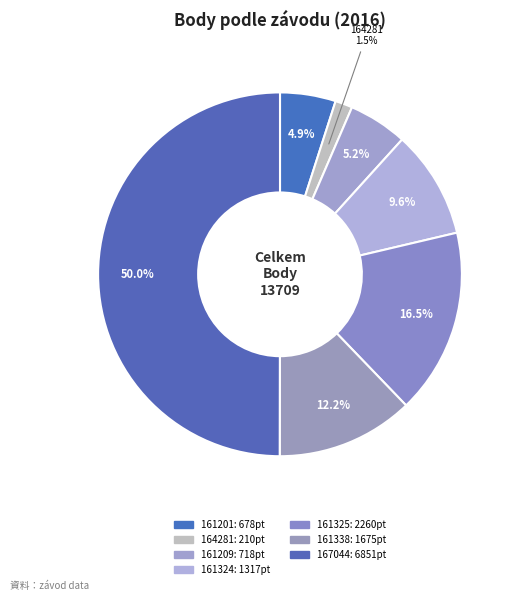

How many segments does this pie chart have?

7